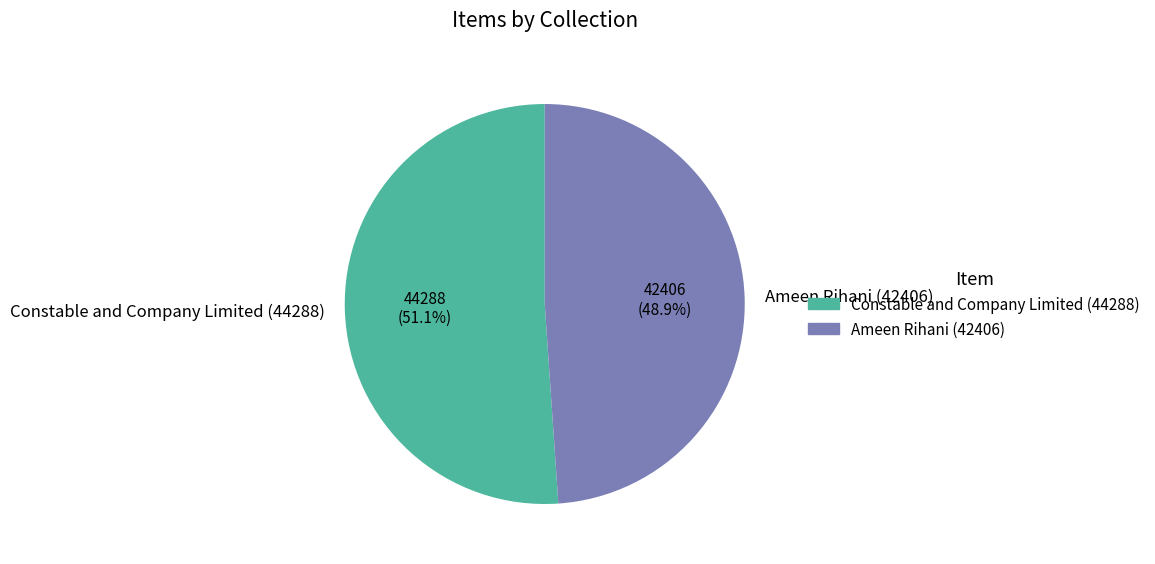

Combined, what portion of the pie is Ameen Rihani (42406) and Constable and Company Limited (44288)?

100.0%